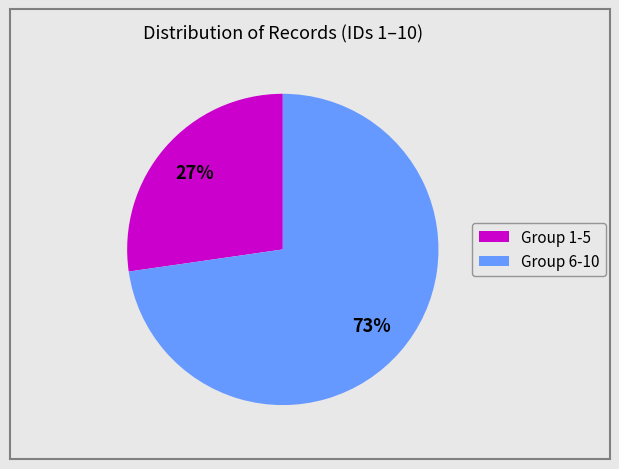

The Group 6-10 slice represents 73% of the pie. True or false?

True